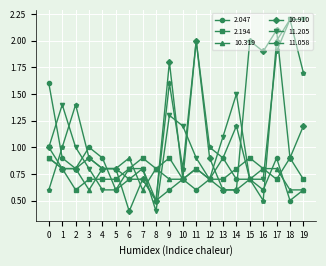

The value of 11.058 at 12 is 1.0. True or false?

True